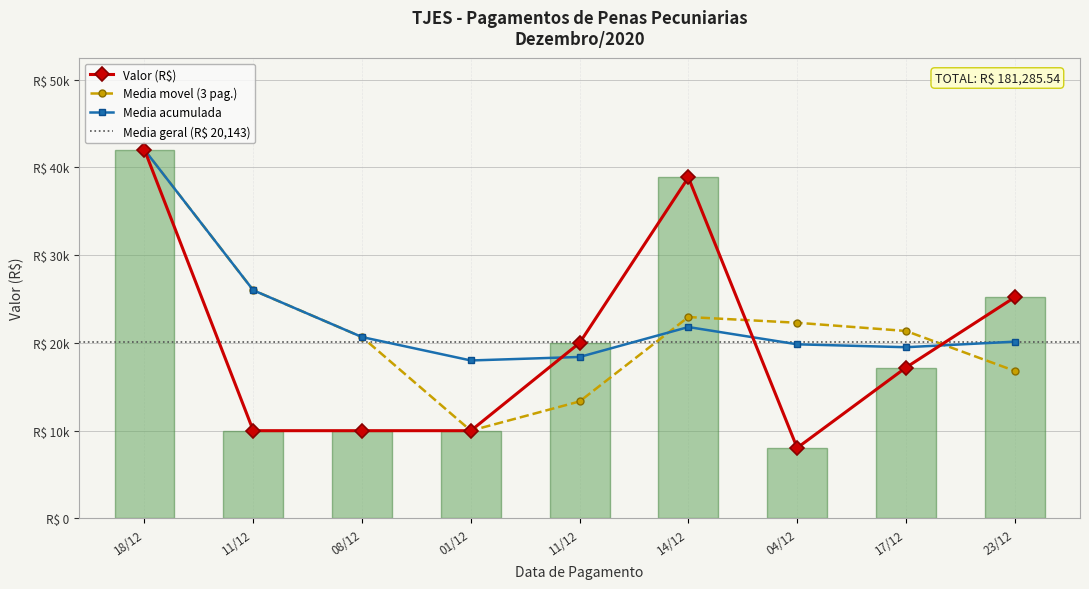

What is the difference between the values at 08/12 and 18/12?

32000.0